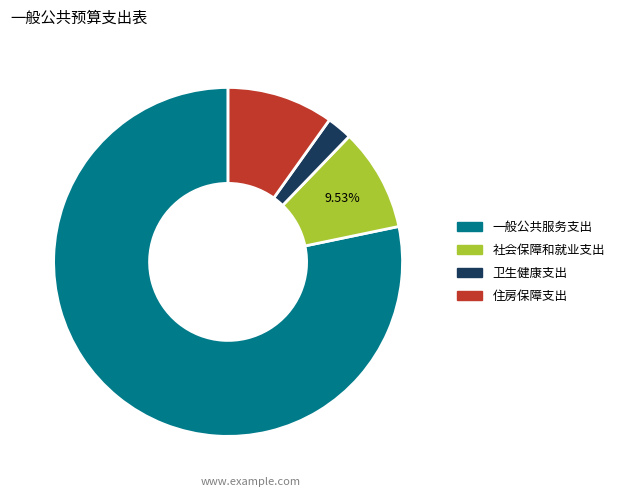

How many slices are in this pie chart?

4